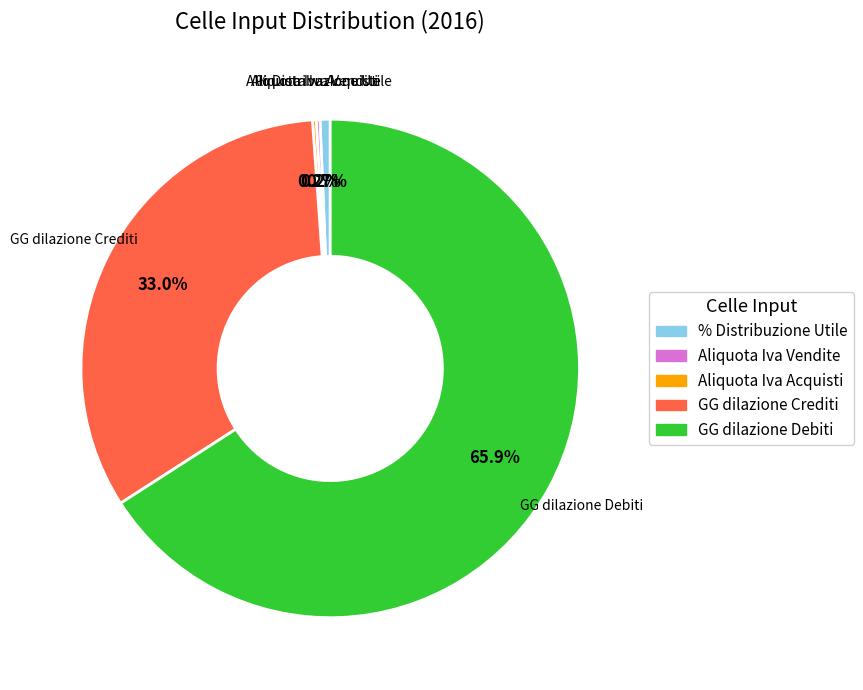

Which category accounts for the majority?

GG dilazione Debiti